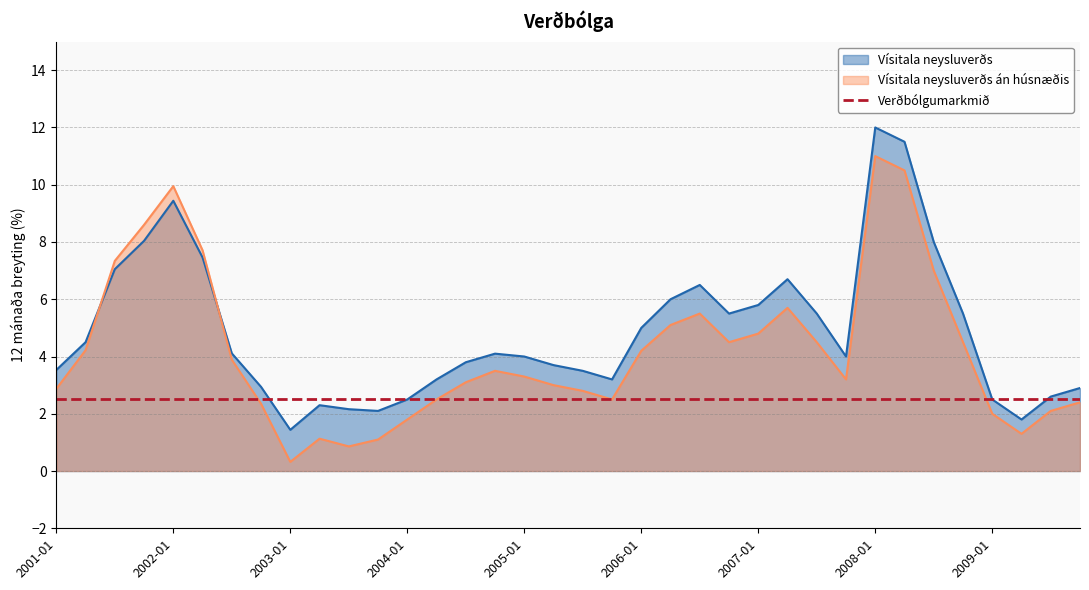

Reading right to left, what are all the values shown in this chart?

Vísitala neysluverðs: 2009-10=2.9	2009-07=2.6	2009-04=1.8	2009-01=2.5	2008-10=5.5	2008-07=8.0	2008-04=11.5	2008-01=12.0	2007-10=4.0	2007-07=5.5	2007-04=6.7	2007-01=5.8	2006-10=5.5	2006-07=6.5	2006-04=6.0	2006-01=5.0	2005-10=3.2	2005-07=3.5	2005-04=3.7	2005-01=4.0	2004-10=4.1	2004-07=3.8	2004-04=3.2	2004-01=2.5	2003-10=2.1	2003-07=2.2	2003-04=2.3	2003-01=1.4	2002-10=2.9	2002-07=4.1	2002-04=7.5	2002-01=9.4	2001-10=8.0	2001-07=7.0	2001-04=4.5	2001-01=3.5
Vísitala neysluverðs án húsnæðis: 2009-10=2.4	2009-07=2.1	2009-04=1.3	2009-01=2.0	2008-10=4.5	2008-07=7.0	2008-04=10.5	2008-01=11.0	2007-10=3.2	2007-07=4.5	2007-04=5.7	2007-01=4.8	2006-10=4.5	2006-07=5.5	2006-04=5.1	2006-01=4.2	2005-10=2.5	2005-07=2.8	2005-04=3.0	2005-01=3.3	2004-10=3.5	2004-07=3.1	2004-04=2.5	2004-01=1.8	2003-10=1.1	2003-07=0.9	2003-04=1.1	2003-01=0.3	2002-10=2.4	2002-07=3.9	2002-04=7.7	2002-01=9.9	2001-10=8.6	2001-07=7.3	2001-04=4.2	2001-01=2.9